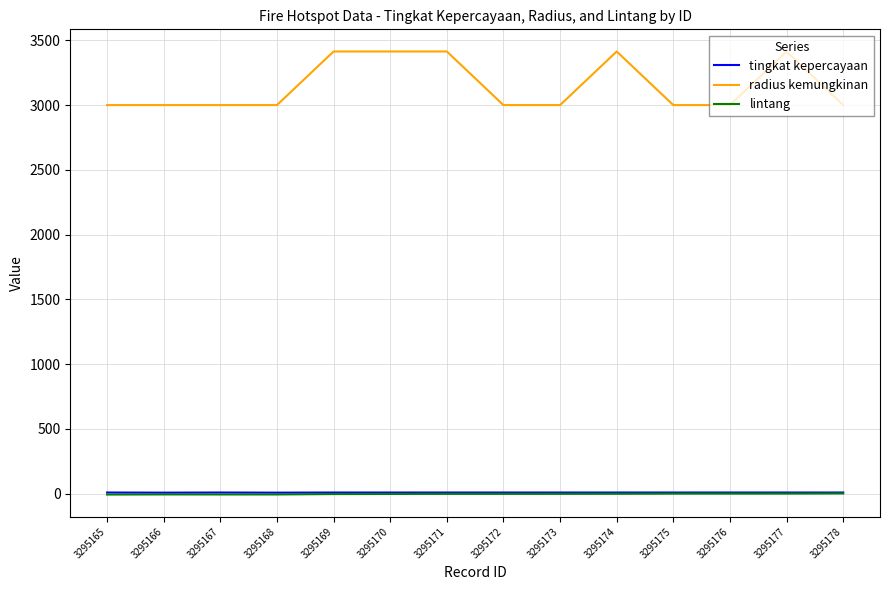

True or false: lintang and radius kemungkinan intersect in this chart.

False